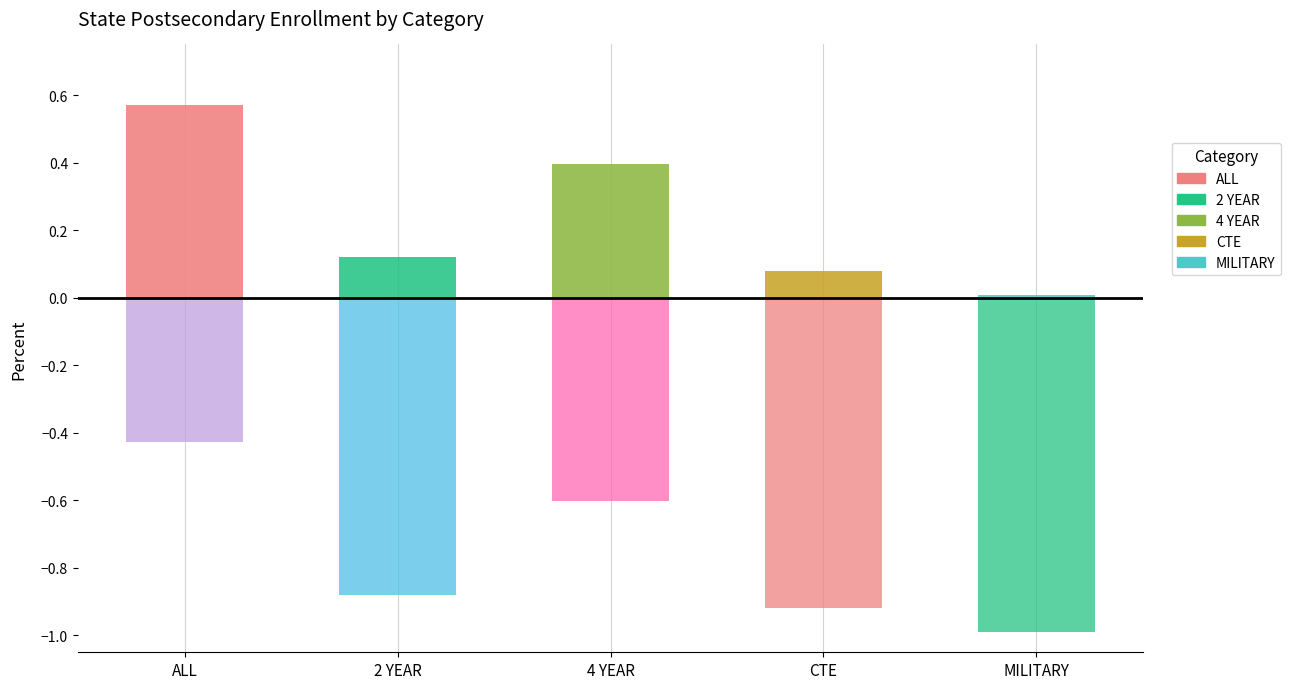

At which label is the value closest to 0?

MILITARY